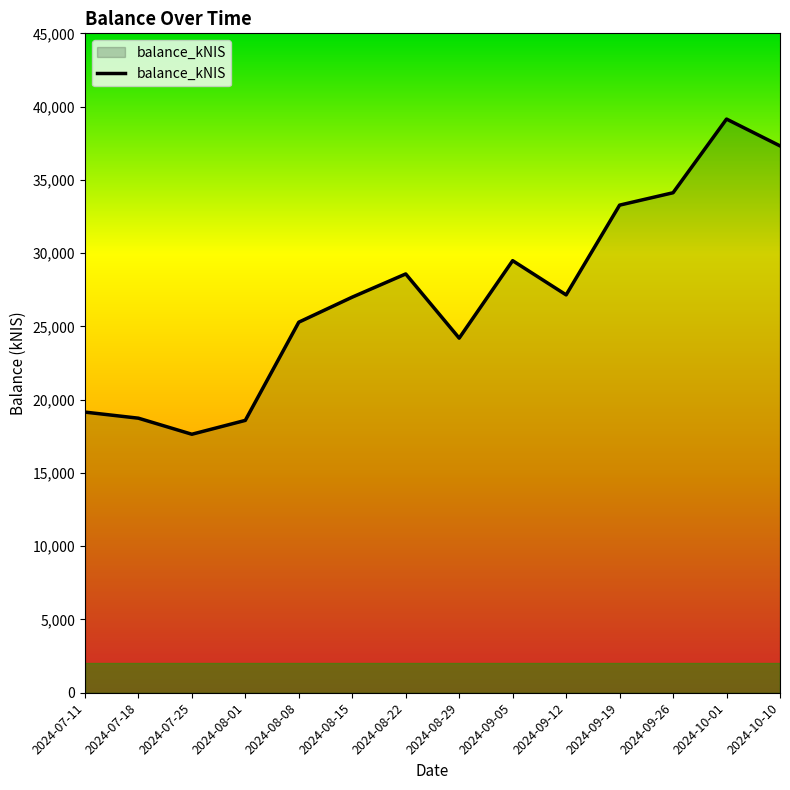

True or false: the data shows 16466.9 at 2024-08-08.

False